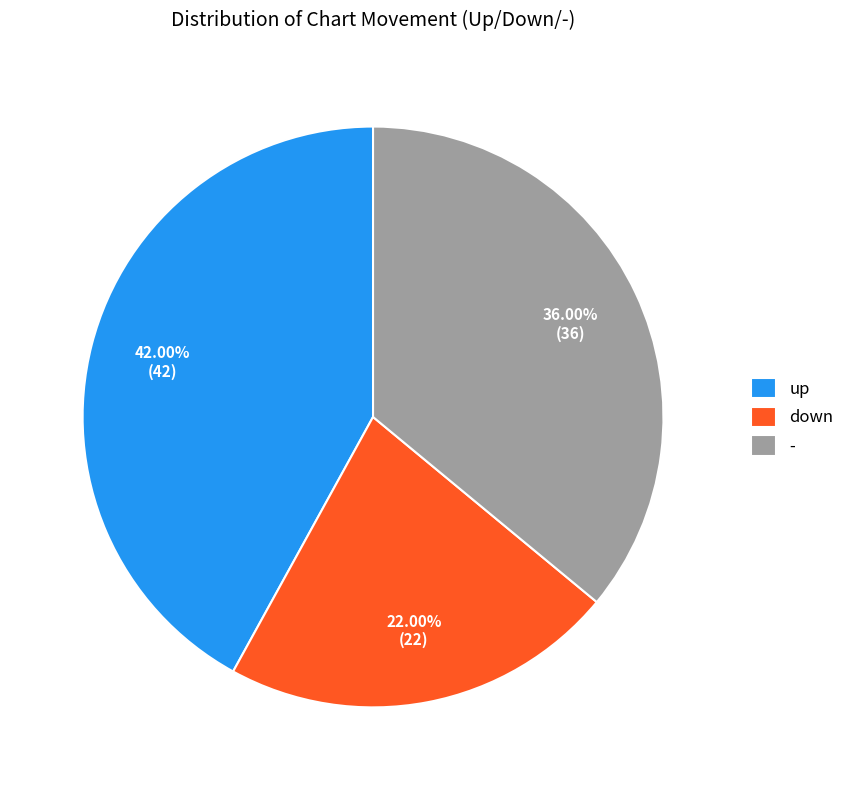

Rank the categories by value from lowest to highest.

down, -, up